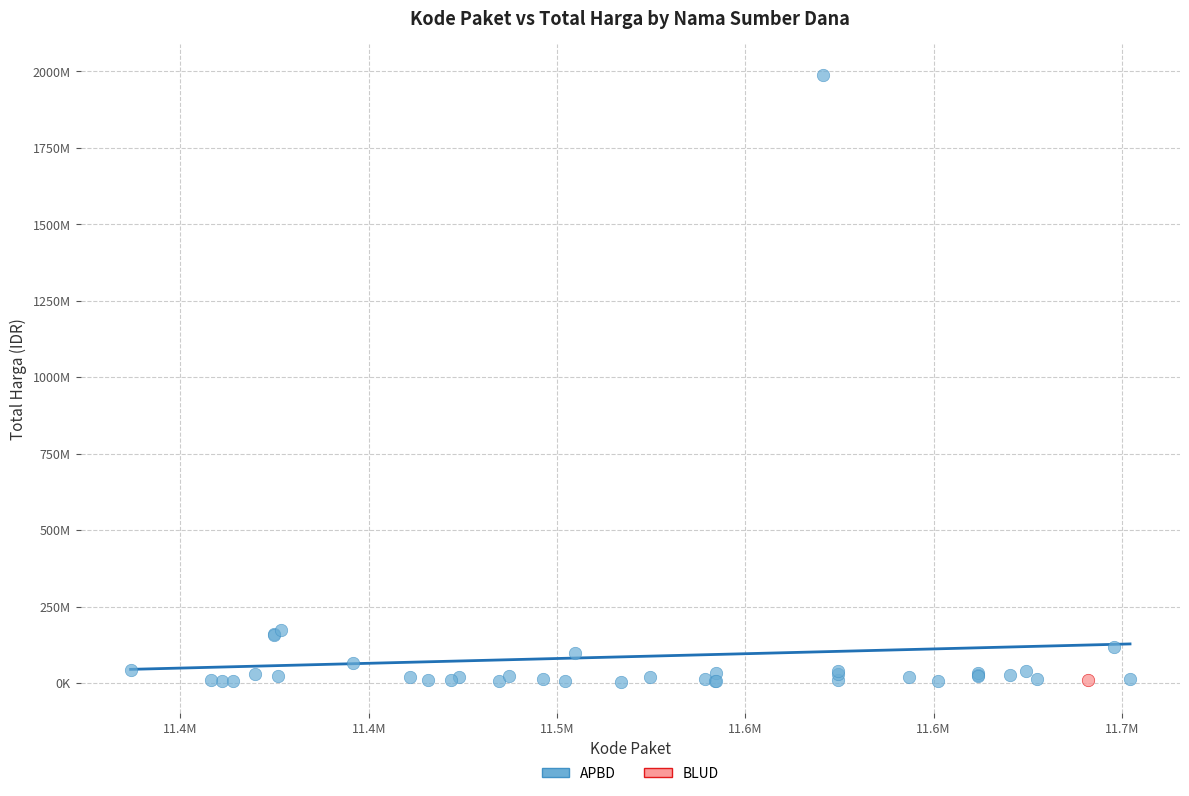

What are all the series names shown in the legend?

APBD, BLUD